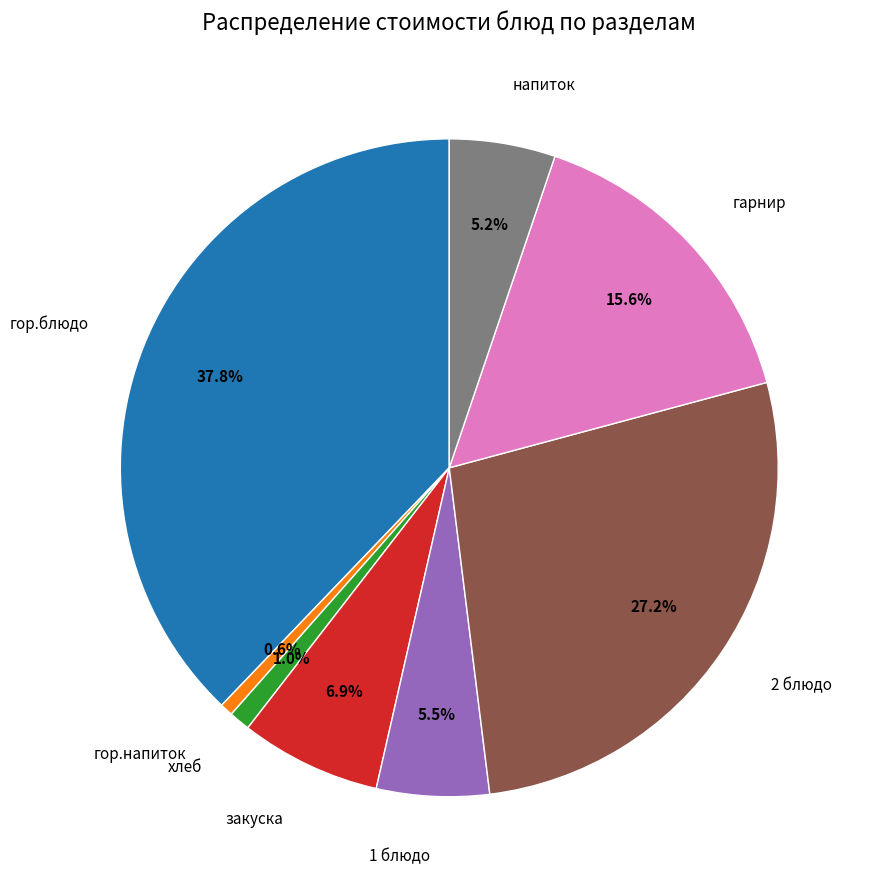

What portion of the pie excludes гарнир?

84.4%